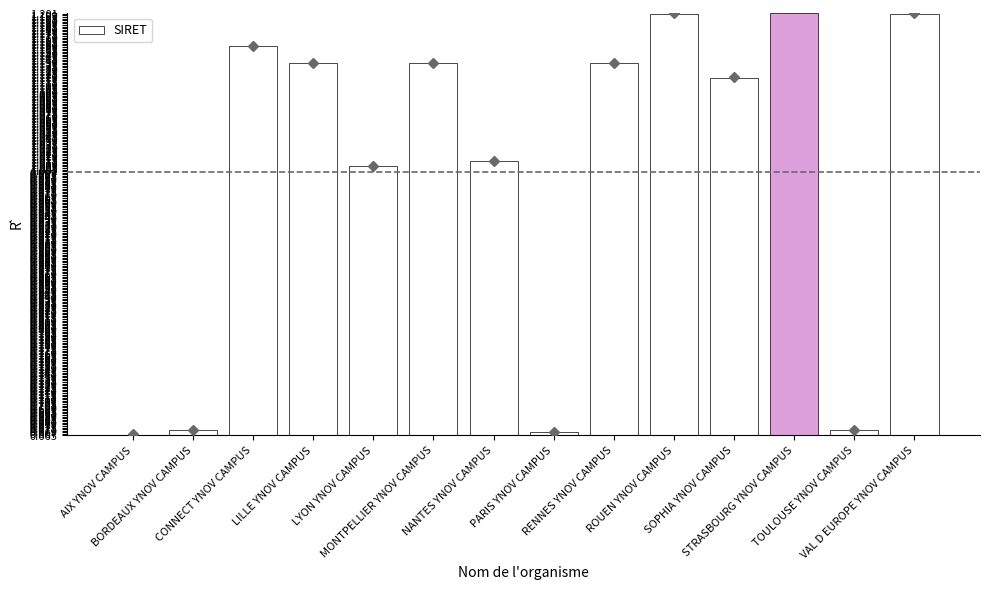

What is the difference between the maximum and minimum values?

0.5